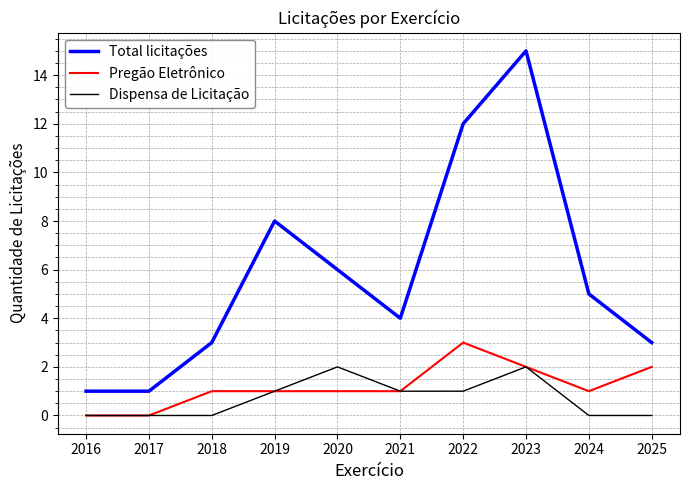

Which label corresponds to the largest value in the chart?

2023